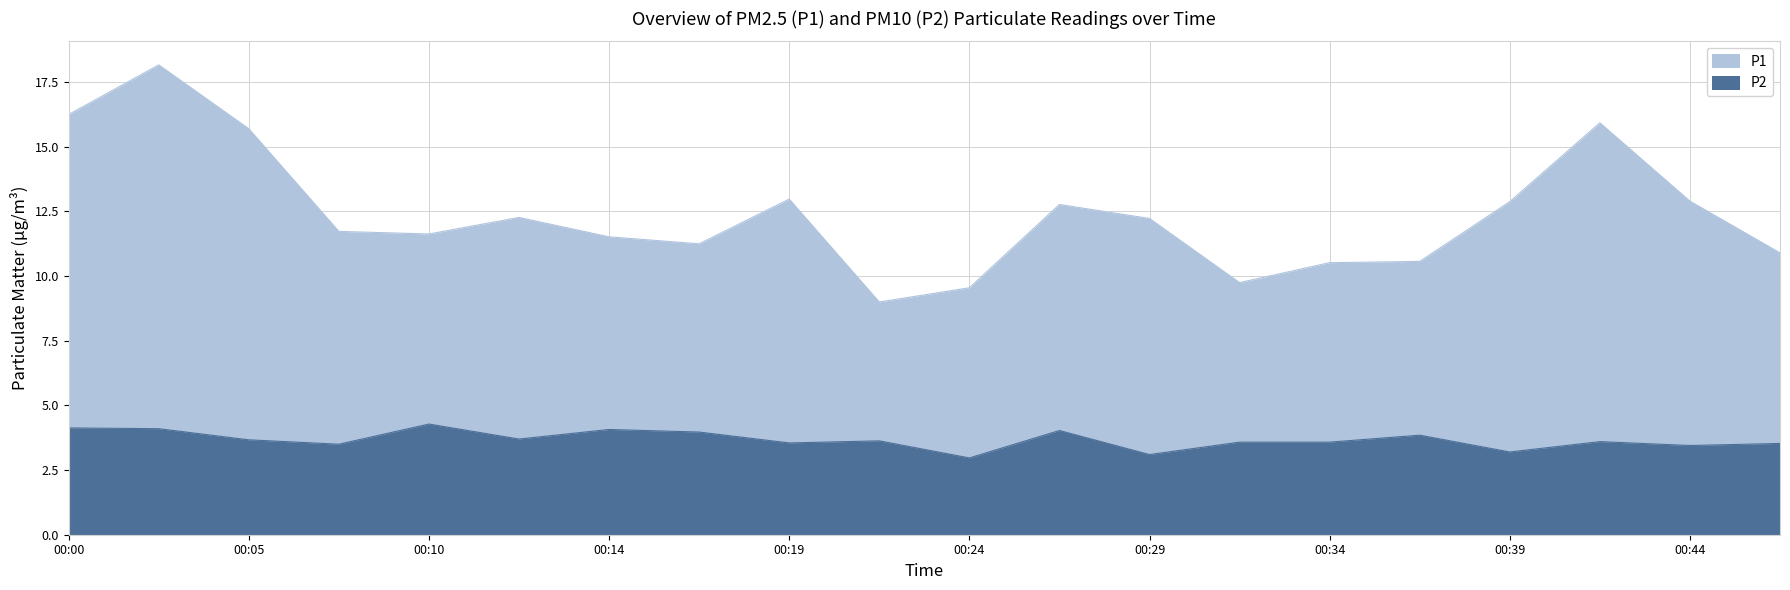

Reading left to right, what are all the values shown in this chart?

P1: 00:00=16.2	00:02=18.2	00:05=15.7	00:07=11.7	00:10=11.6	00:12=12.3	00:14=11.5	00:17=11.2	00:19=13.0	00:22=9.0	00:24=9.6	00:27=12.8	00:29=12.2	00:31=9.8	00:34=10.5	00:36=10.6	00:39=12.9	00:41=15.9	00:44=12.9	00:46=10.9
P2: 00:00=4.1	00:02=4.1	00:05=3.7	00:07=3.5	00:10=4.3	00:12=3.7	00:14=4.1	00:17=4.0	00:19=3.5	00:22=3.6	00:24=3.0	00:27=4.0	00:29=3.1	00:31=3.6	00:34=3.6	00:36=3.9	00:39=3.2	00:41=3.6	00:44=3.5	00:46=3.5